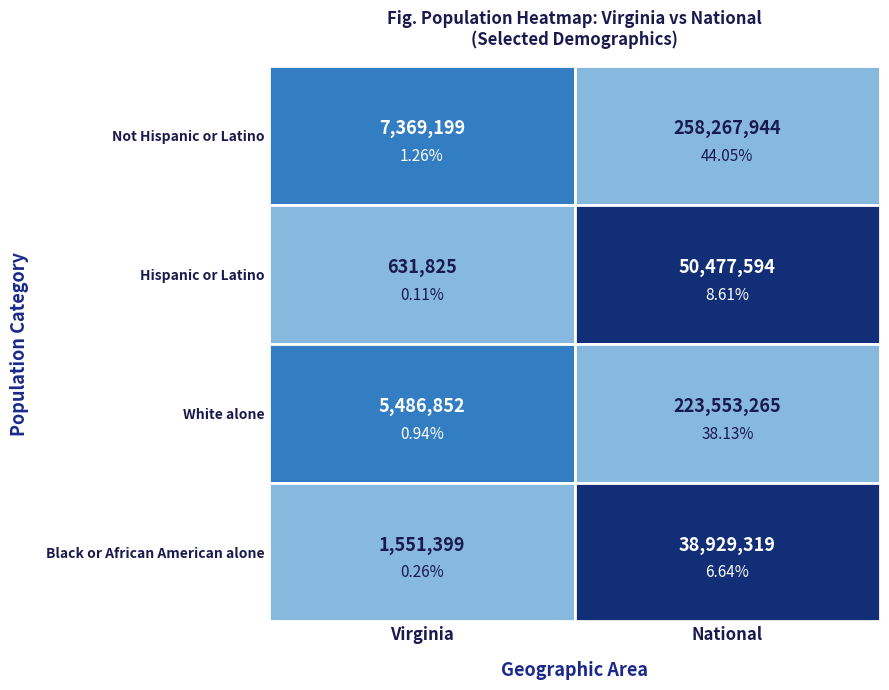

Reading right to left, extract all data points from this chart.

Not Hispanic or Latino: 1=258267944	0=7369199
Hispanic or Latino: 1=50477594	0=631825
White alone: 1=223553265	0=5486852
Black or African American alone: 1=38929319	0=1551399